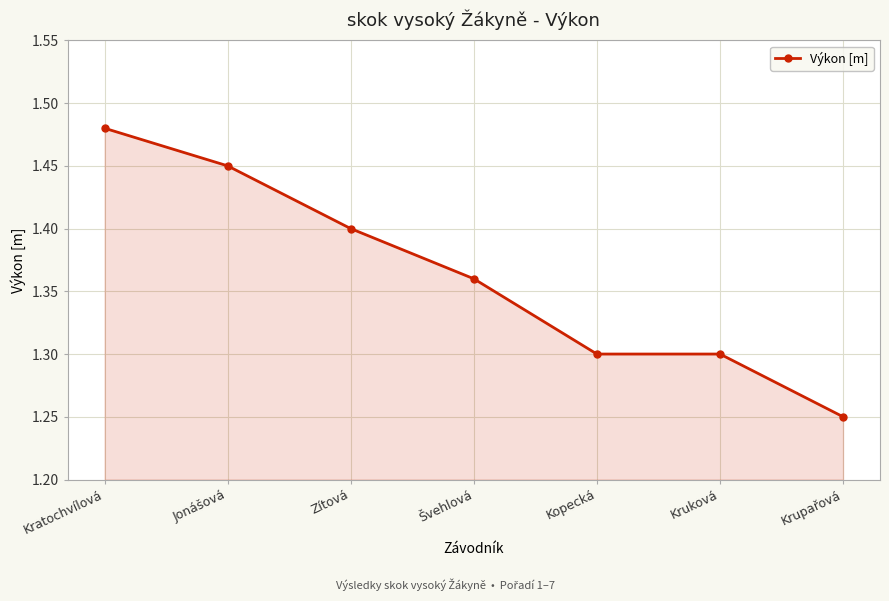

The chart shows a value of 2.2 at Kopecká. True or false?

False